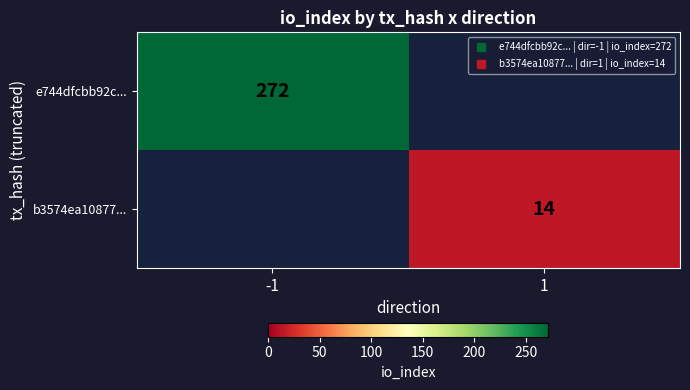

What is the difference between the maximum and minimum values in the e744dfcbb92c... series?

272